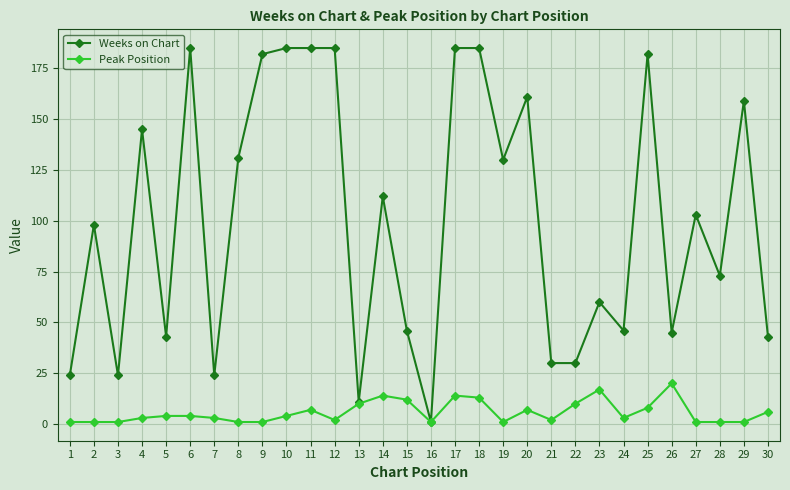

Reading left to right, extract all data points from this chart.

Weeks on Chart: 24	98	24	145	43	185	24	131	182	185	185	185	11	112	46	1	185	185	130	161	30	30	60	46	182	45	103	73	159	43
Peak Position: 1	1	1	3	4	4	3	1	1	4	7	2	10	14	12	1	14	13	1	7	2	10	17	3	8	20	1	1	1	6